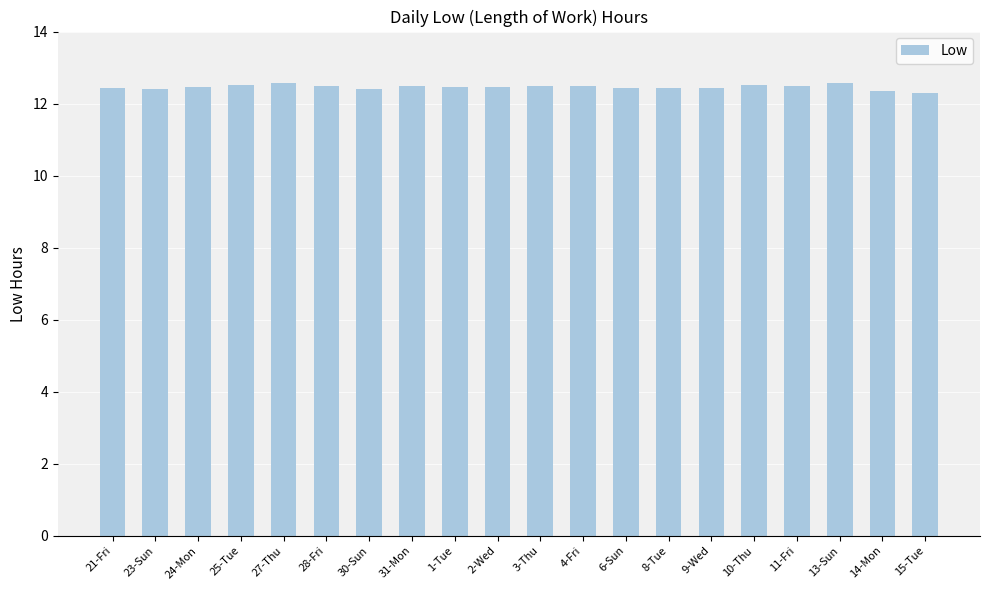

Approximately how many times larger is the value at 2-Wed compared to 28-Fri?

1.0